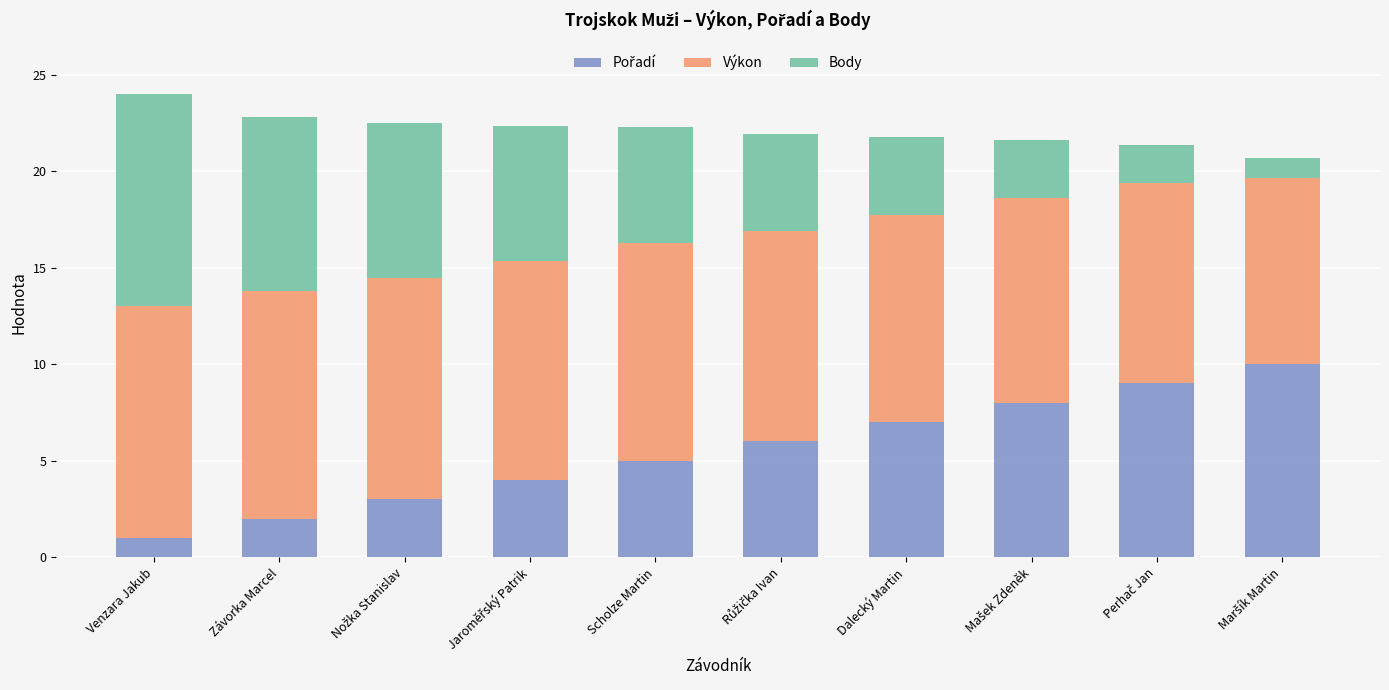

At Dalecký Martin, list the series in order from largest to smallest.

Výkon, Pořadí, Body